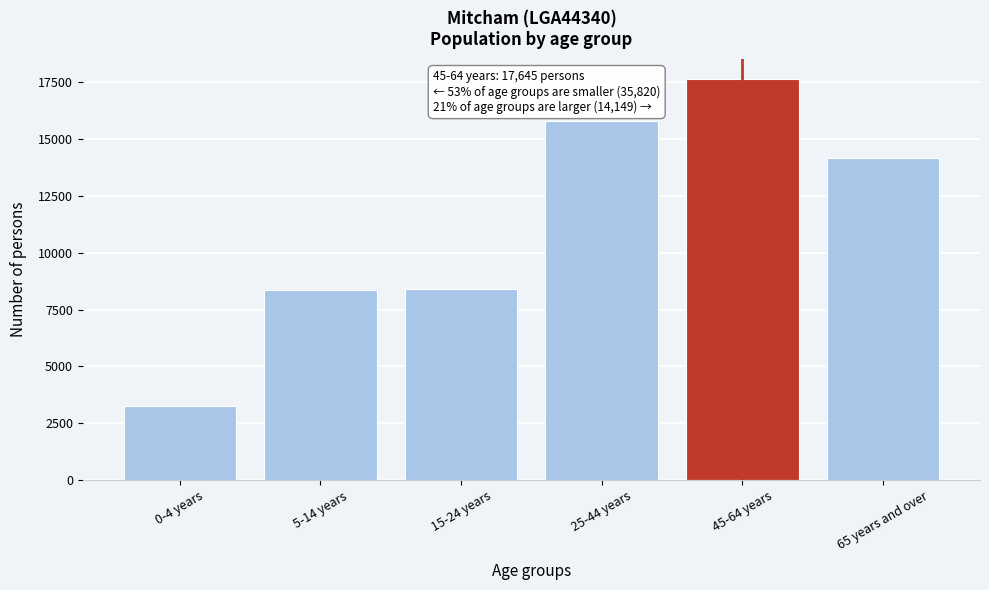

Is it true that the value at 65 years and over is 14149?

True